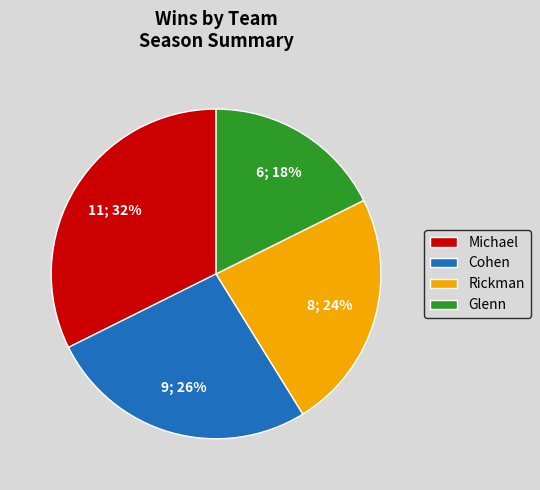

Is there any slice that represents more than half of the pie?

No